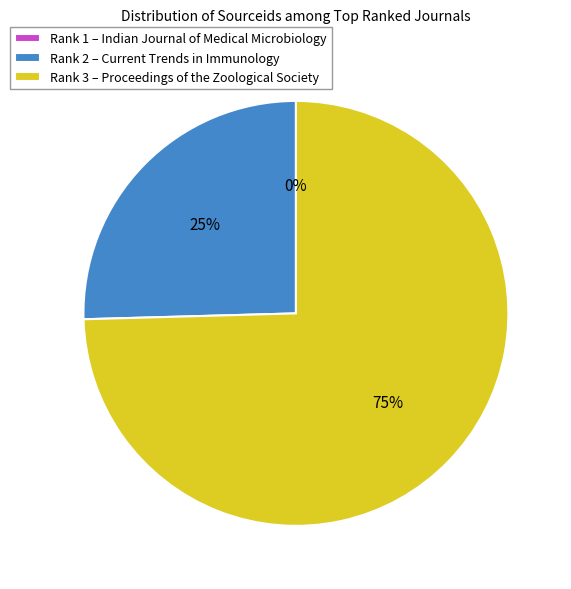

True or false: Rank 3 – Proceedings of the Zoological Society accounts for 75% of the total.

True